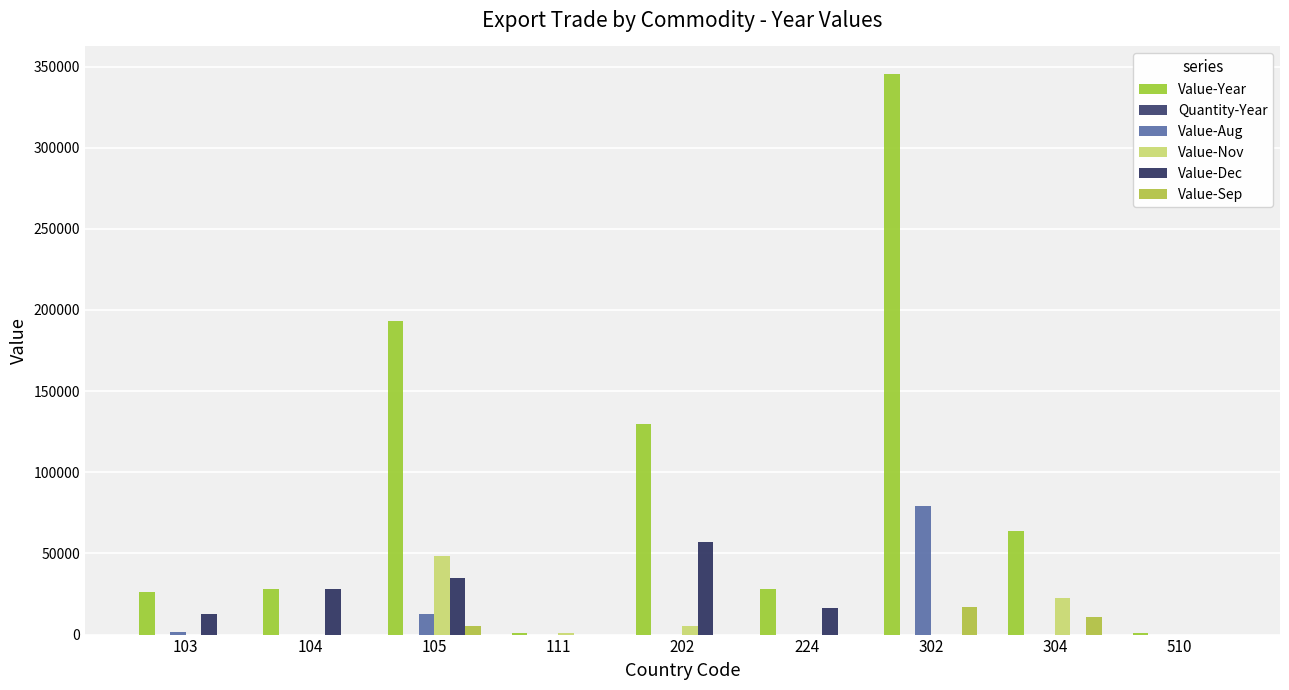

How many data points in Value-Nov are above 0?

4